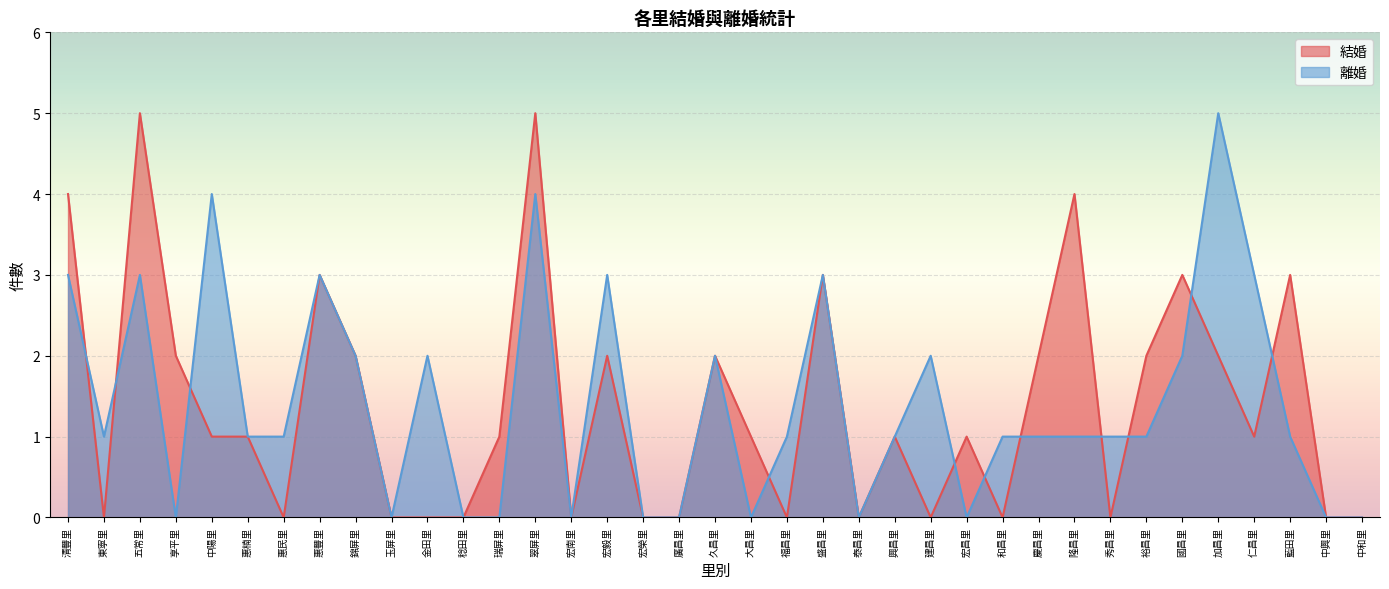

Between which two adjacent categories do 離婚 and 結婚 first intersect?

清豐里 and 東寧里